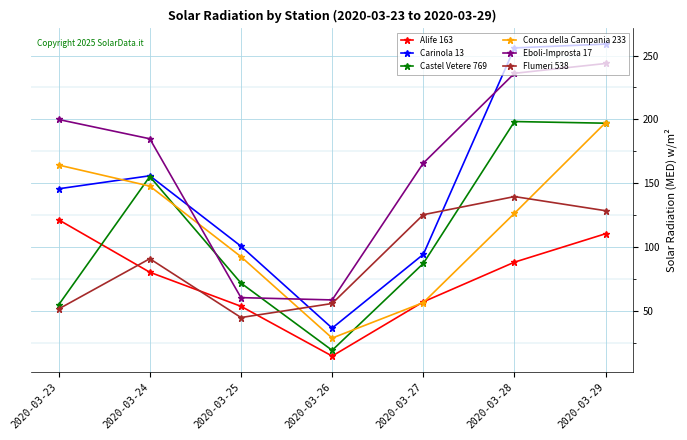

What is the value of the Flumeri 538 point at the 7th from the left?

128.4